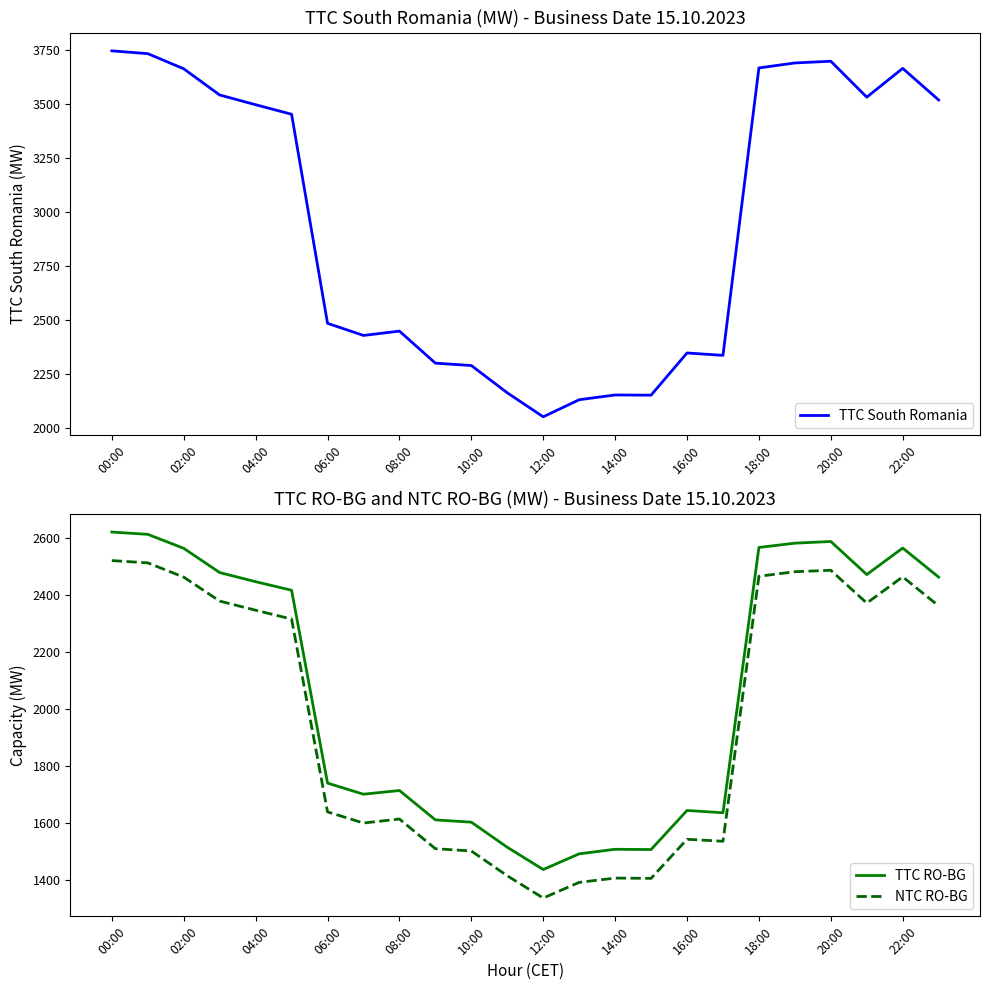

What is the difference between the highest and lowest values at 21?

1159